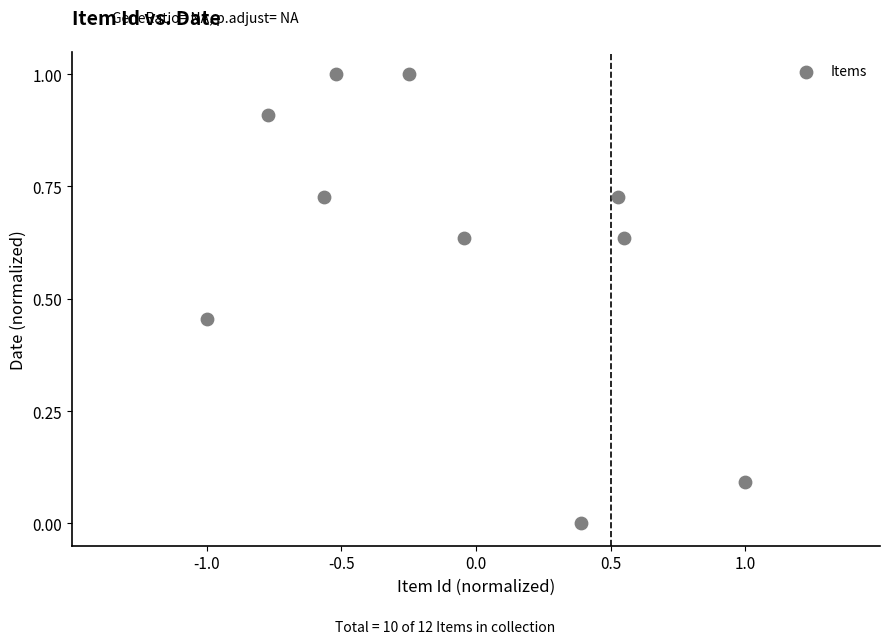

What is the range of Y values (max minus min)?

1.0